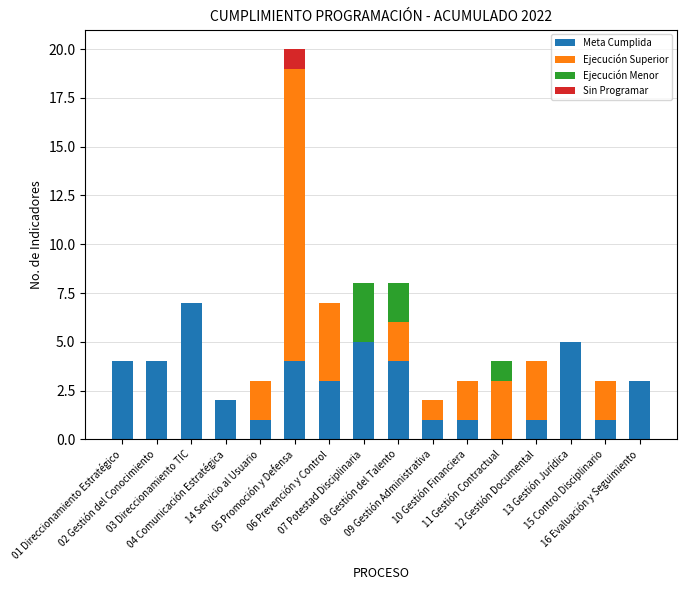

Where does the Meta Cumplida series first go above 3?

01 Direccionamiento Estratégico